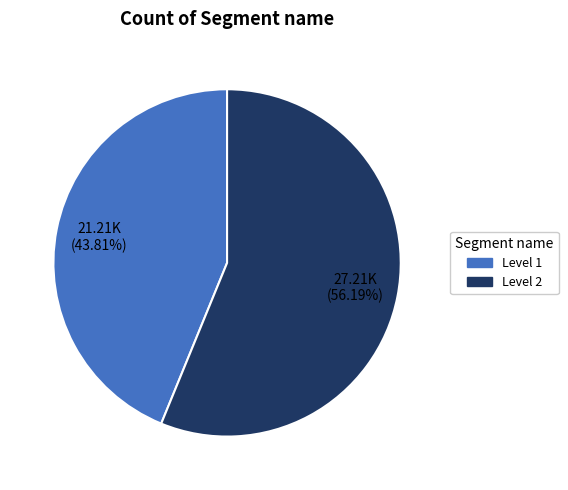

Which has a higher value, Level 2 or Level 1?

Level 2